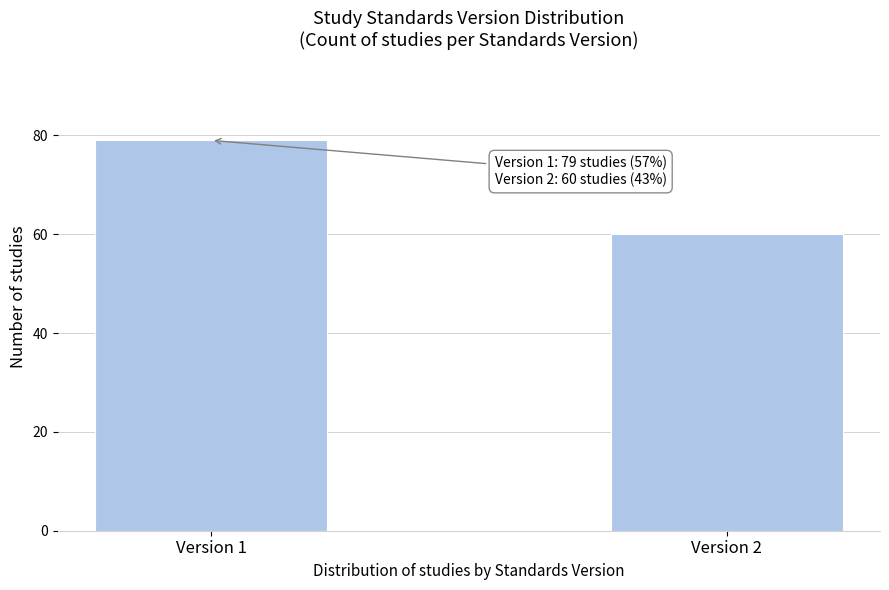

Reading left to right, extract all data points from this chart.

79	60